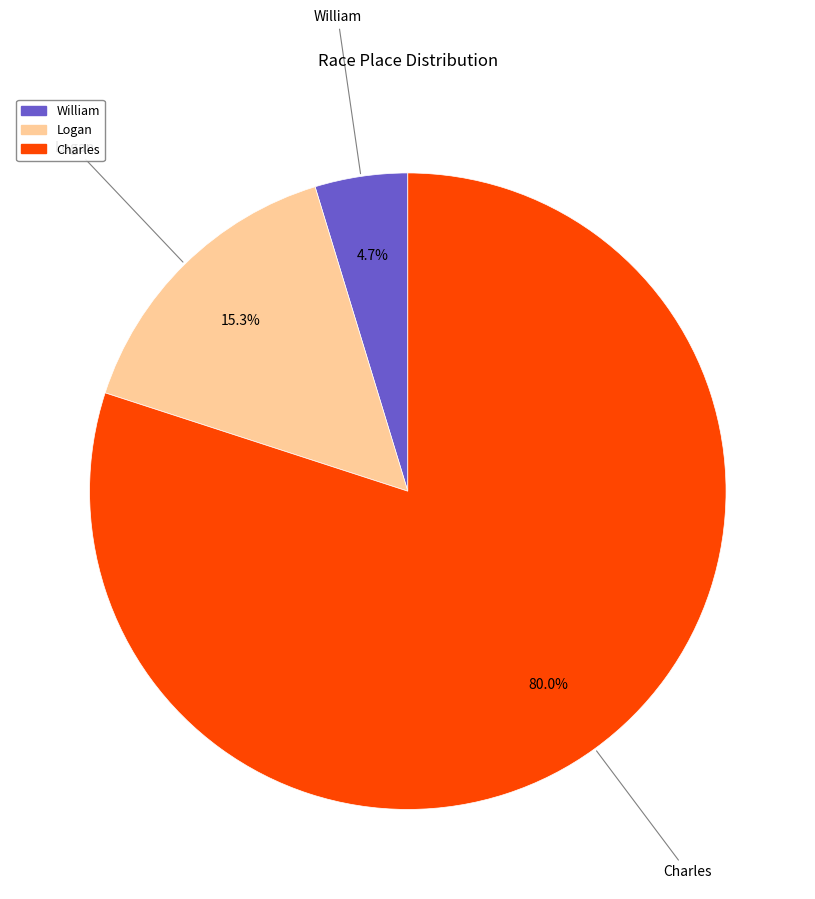

What portion of the pie excludes Logan?

84.7%